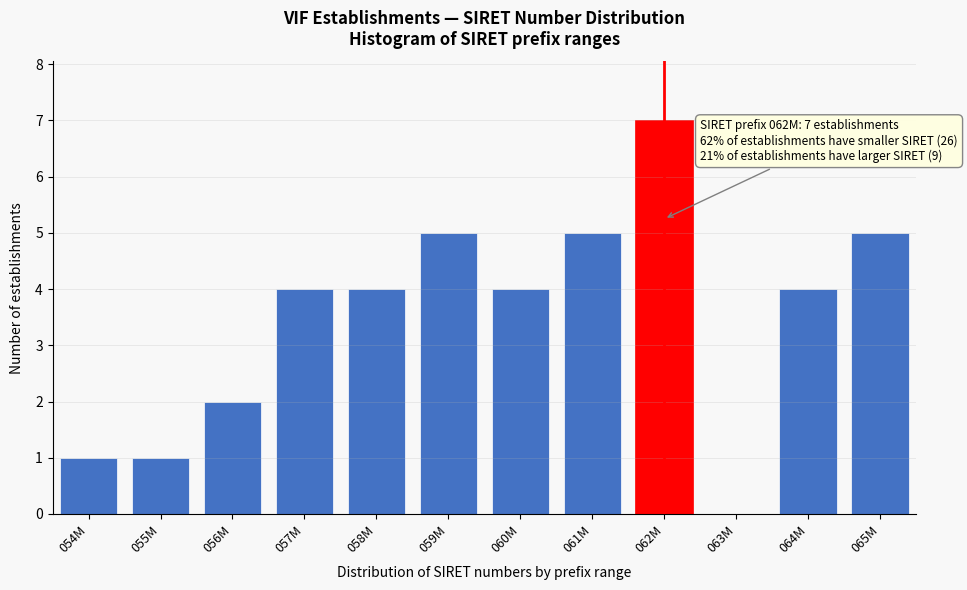

Reading right to left, transcribe all the data shown in this chart.

065M=5	064M=4	063M=0	062M=7	061M=5	060M=4	059M=5	058M=4	057M=4	056M=2	055M=1	054M=1